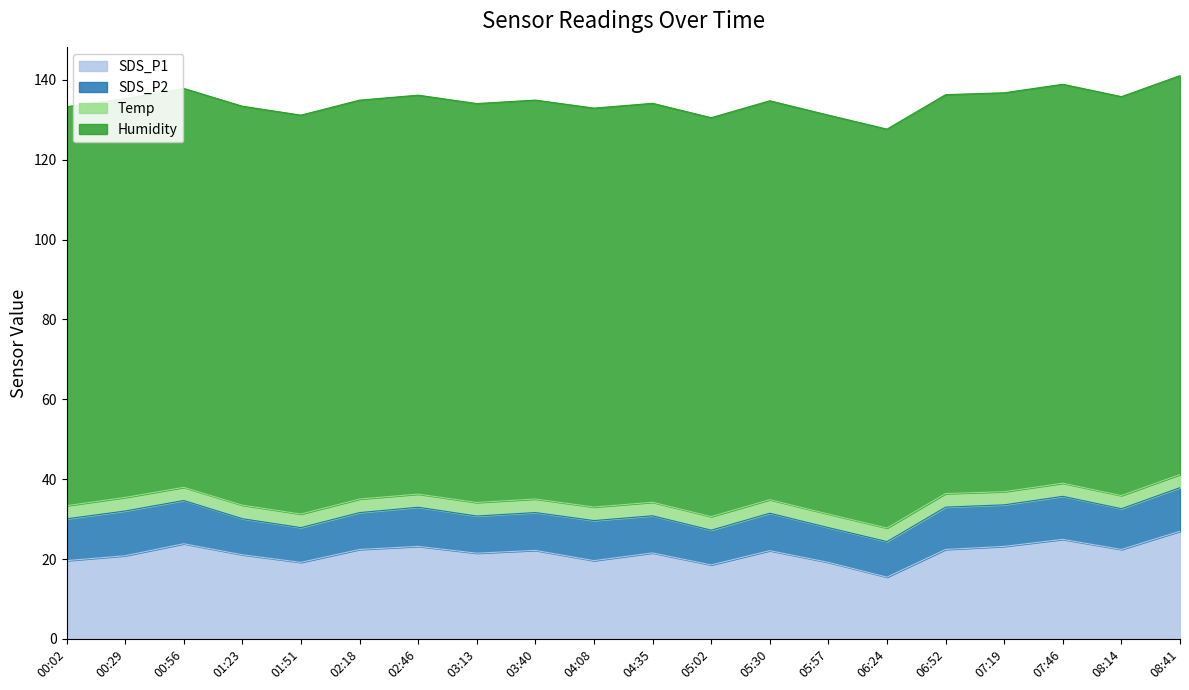

Reading right to left, list all the values displayed in this chart.

SDS_P1: 08:41=27.0	08:14=22.4	07:46=24.9	07:19=23.2	06:52=22.4	06:24=15.5	05:57=19.2	05:30=22.1	05:02=18.5	04:35=21.5	04:08=19.6	03:40=22.2	03:13=21.5	02:46=23.2	02:18=22.4	01:51=19.2	01:23=21.1	00:56=23.8	00:29=20.8	00:02=19.6
SDS_P2: 08:41=10.9	08:14=10.2	07:46=10.8	07:19=10.4	06:52=10.6	06:24=8.9	05:57=8.7	05:30=9.4	05:02=8.7	04:35=9.3	04:08=10.0	03:40=9.5	03:13=9.3	02:46=9.8	02:18=9.2	01:51=8.7	01:23=9.0	00:56=10.8	00:29=11.2	00:02=10.5
Temp: 08:41=3.3	08:14=3.3	07:46=3.3	07:19=3.3	06:52=3.4	06:24=3.4	05:57=3.4	05:30=3.4	05:02=3.4	04:35=3.4	04:08=3.4	03:40=3.4	03:13=3.4	02:46=3.3	02:18=3.4	01:51=3.4	01:23=3.4	00:56=3.3	00:29=3.4	00:02=3.3
Humidity: 08:41=99.9	08:14=99.9	07:46=99.9	07:19=99.9	06:52=99.9	06:24=99.9	05:57=99.9	05:30=99.9	05:02=99.9	04:35=99.9	04:08=99.9	03:40=99.9	03:13=99.9	02:46=99.9	02:18=99.9	01:51=99.9	01:23=99.9	00:56=99.9	00:29=99.9	00:02=99.9